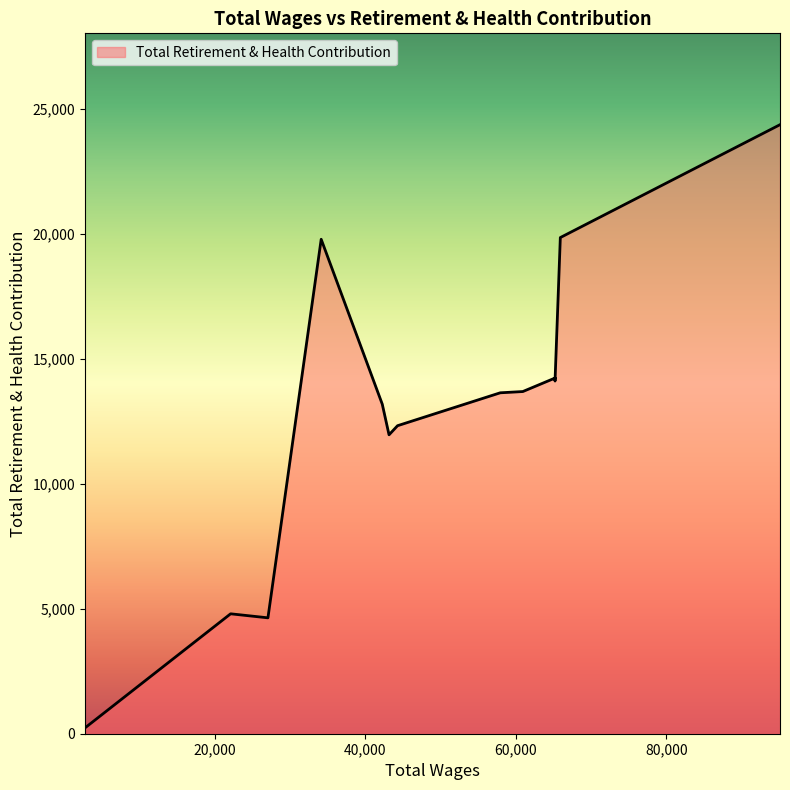

What is the greatest value displayed?

24358